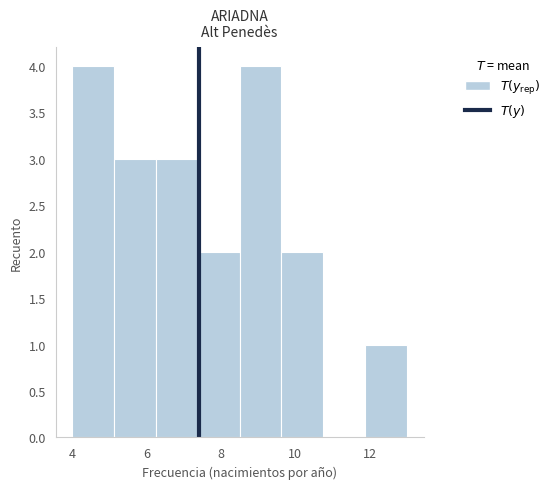

What is the height of the bar covering 11.8 to 13.0 on the x-axis? Neither the bar edges nor the heights are printed on the chart, so give them approximately, as read against the axes.

1